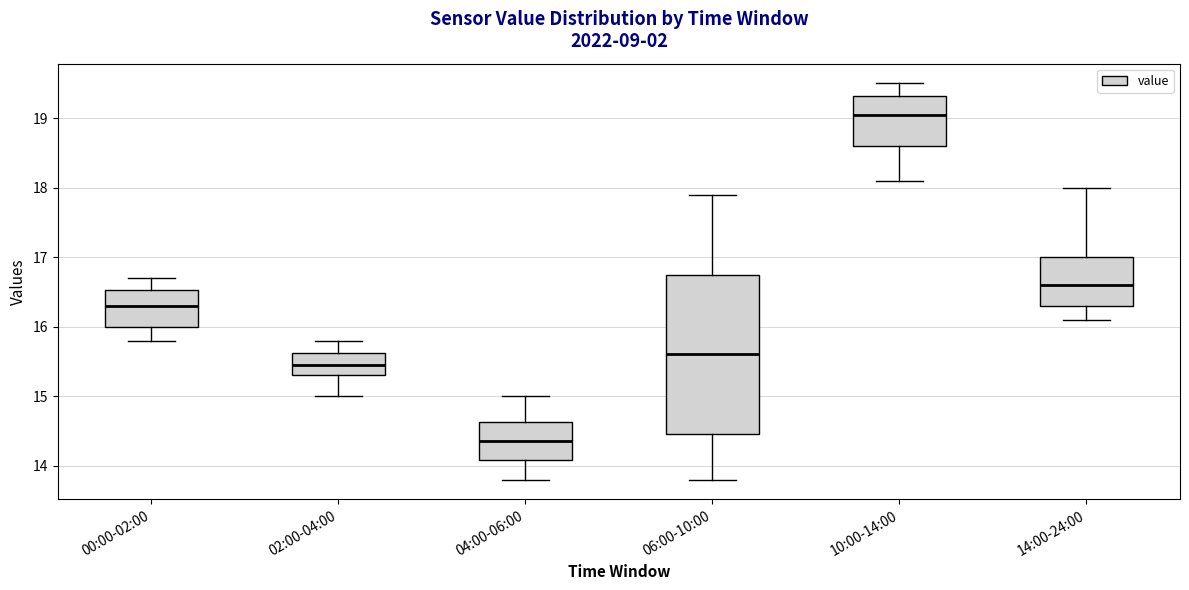

Comparing the boxes themselves (not the whiskers), which one is the tallest?

06:00-10:00